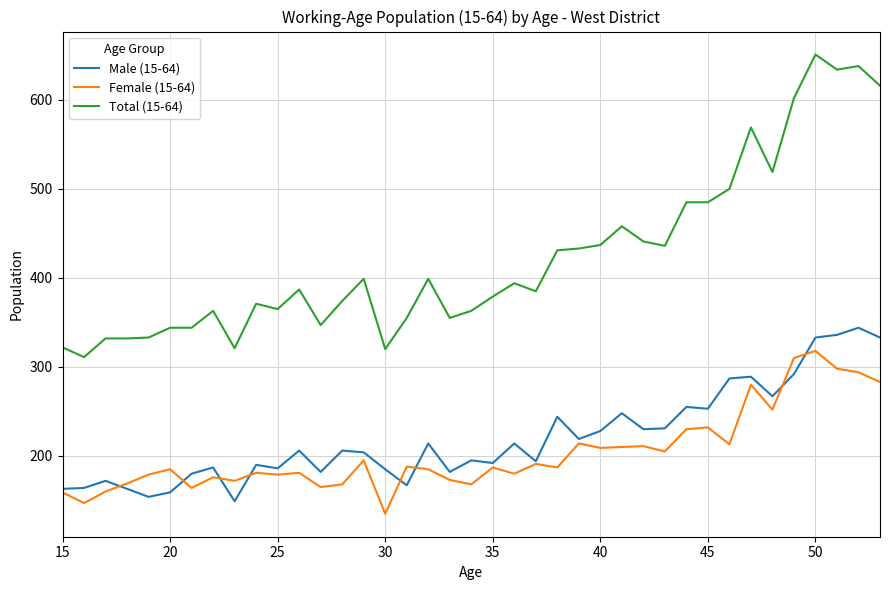

True or false: Total (15-64) and Female (15-64) cross at least once.

False